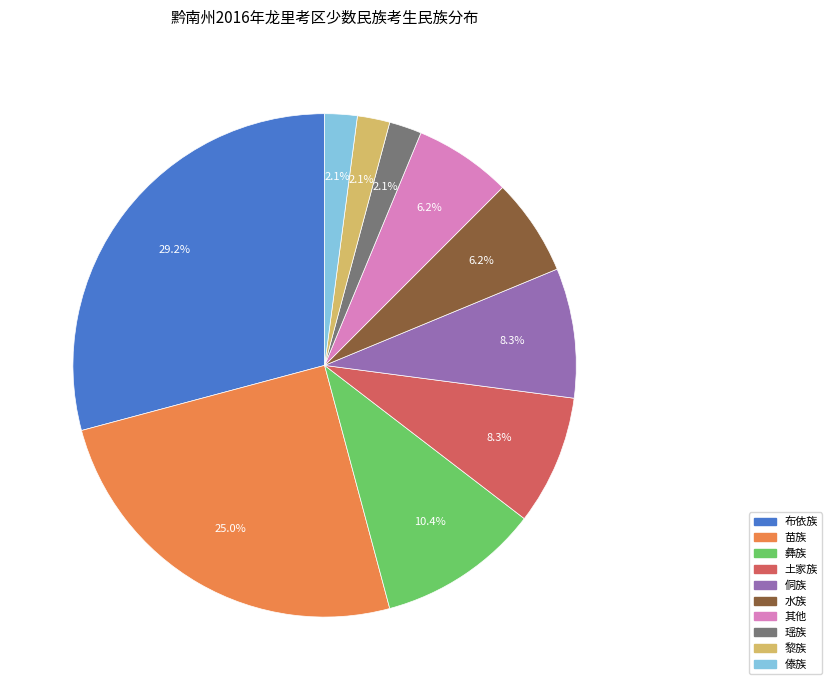

What is the largest slice in the pie chart?

布依族